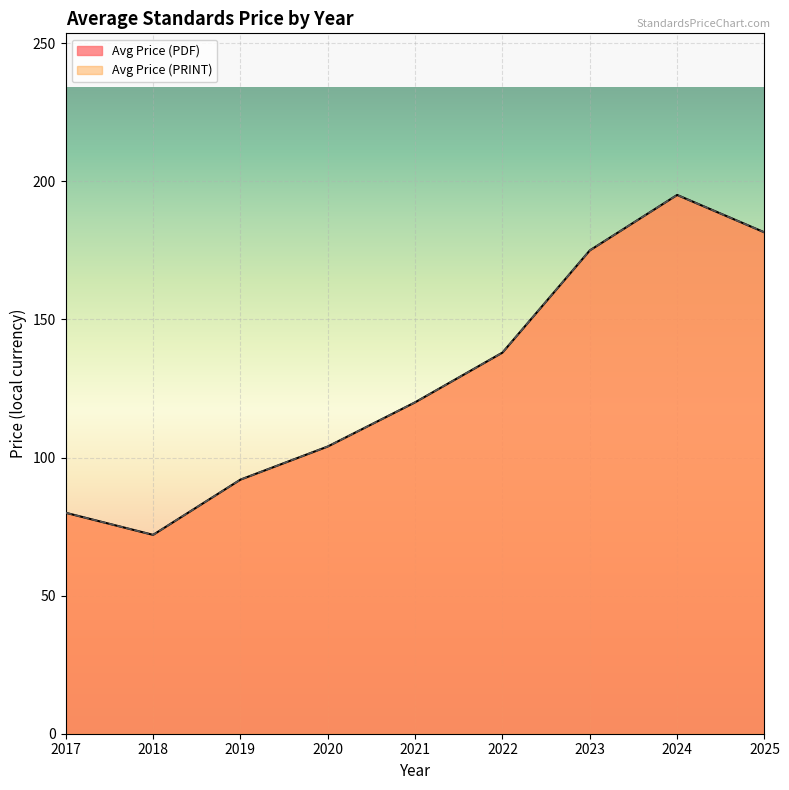

True or false: Avg Price (PDF) and Avg Price (PRINT) intersect in this chart.

False